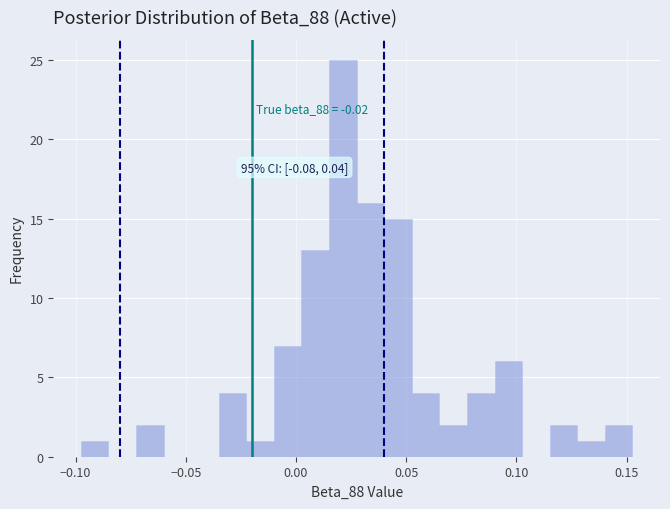

Around what value on the x-axis is the tallest bar? Give the approximate position of its centre, as read against the axis.

0.020